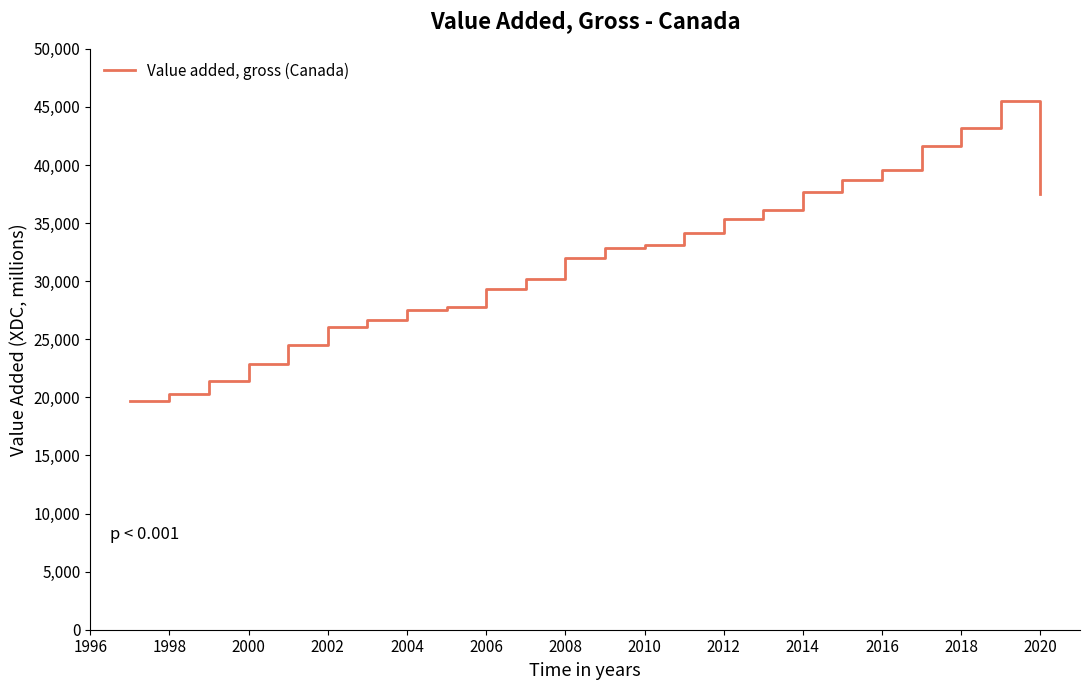

What is the difference between the maximum and minimum values?

25852